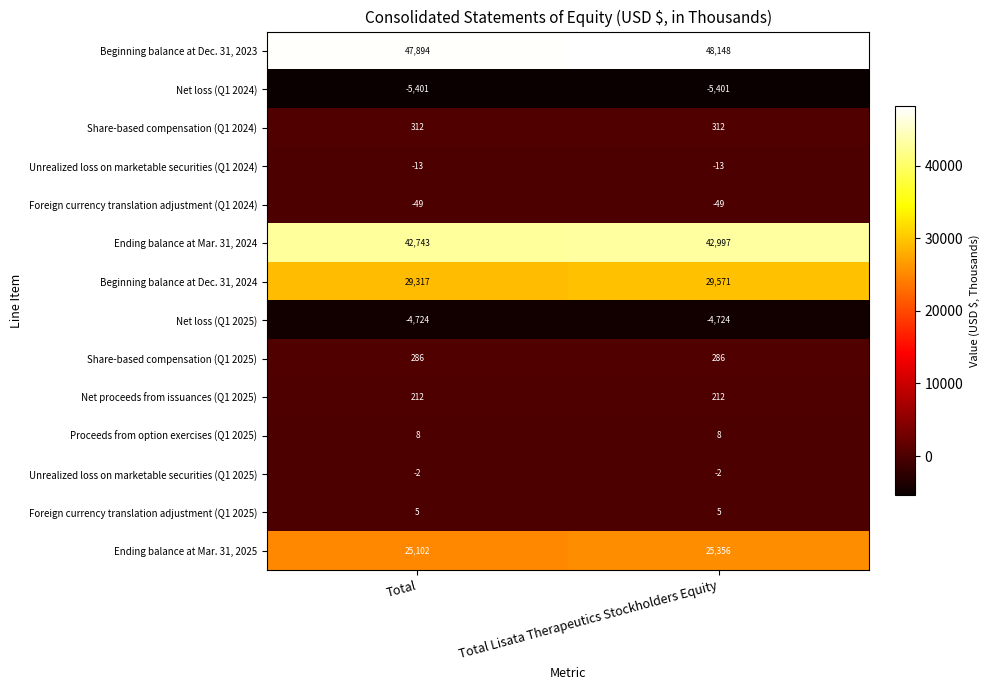

At which category is the sum across all series the highest?

Total Lisata Therapeutics Stockholders Equity